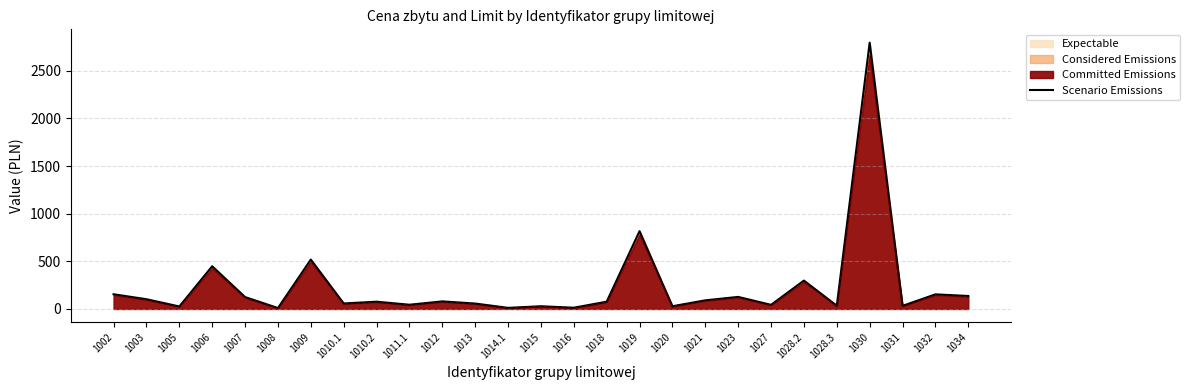

List the labels in order of value, largest first.

1030, 1019, 1009, 1006, 1028.2, 1002, 1032, 1034, 1023, 1007, 1003, 1021, 1012, 1010.2, 1018, 1010.1, 1013, 1011.1, 1027, 1028.3, 1031, 1015, 1020, 1005, 1016, 1014.1, 1008